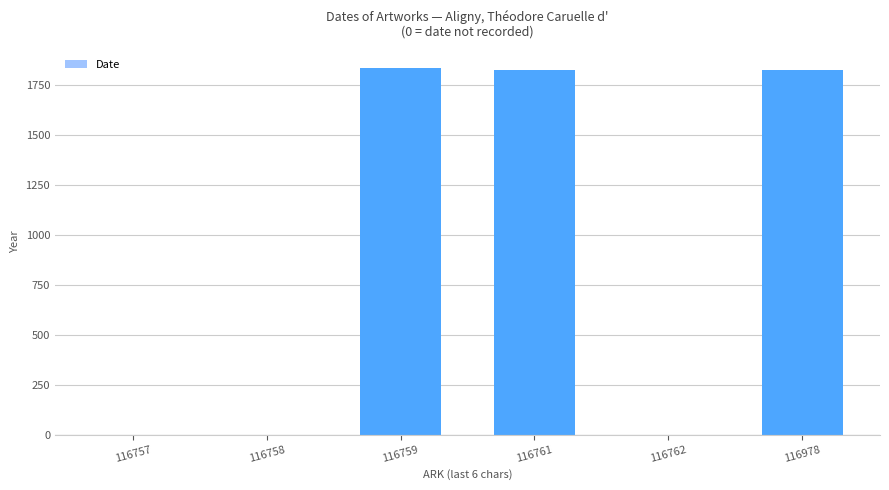

Reading left to right, extract all data points from this chart.

0	0	1835	1825	0	1825